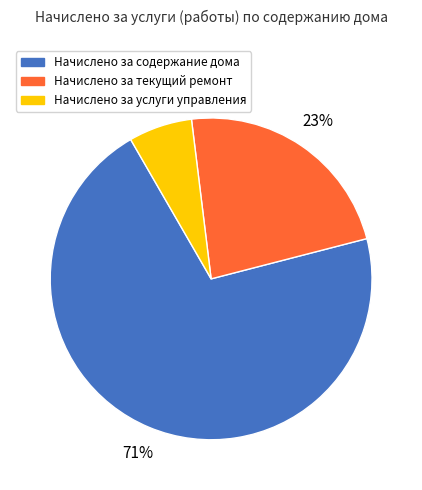

How many slices are in this pie chart?

3